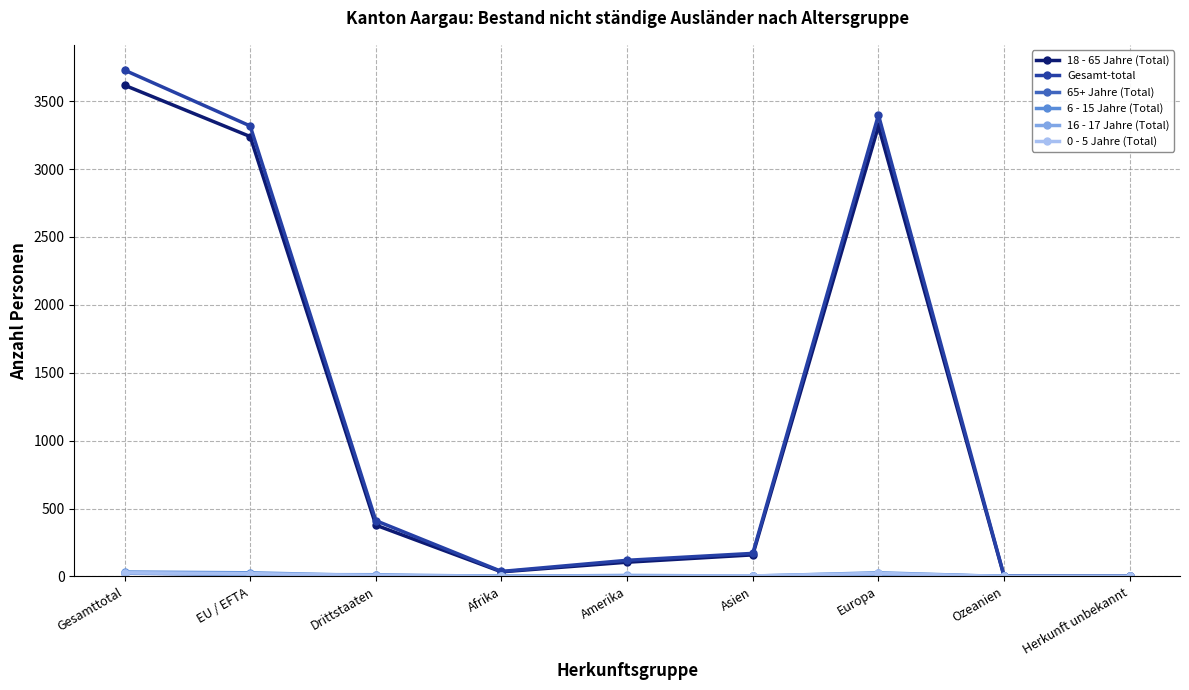

True or false: 18 - 65 Jahre (Total) has a value of 378 at Drittstaaten.

True